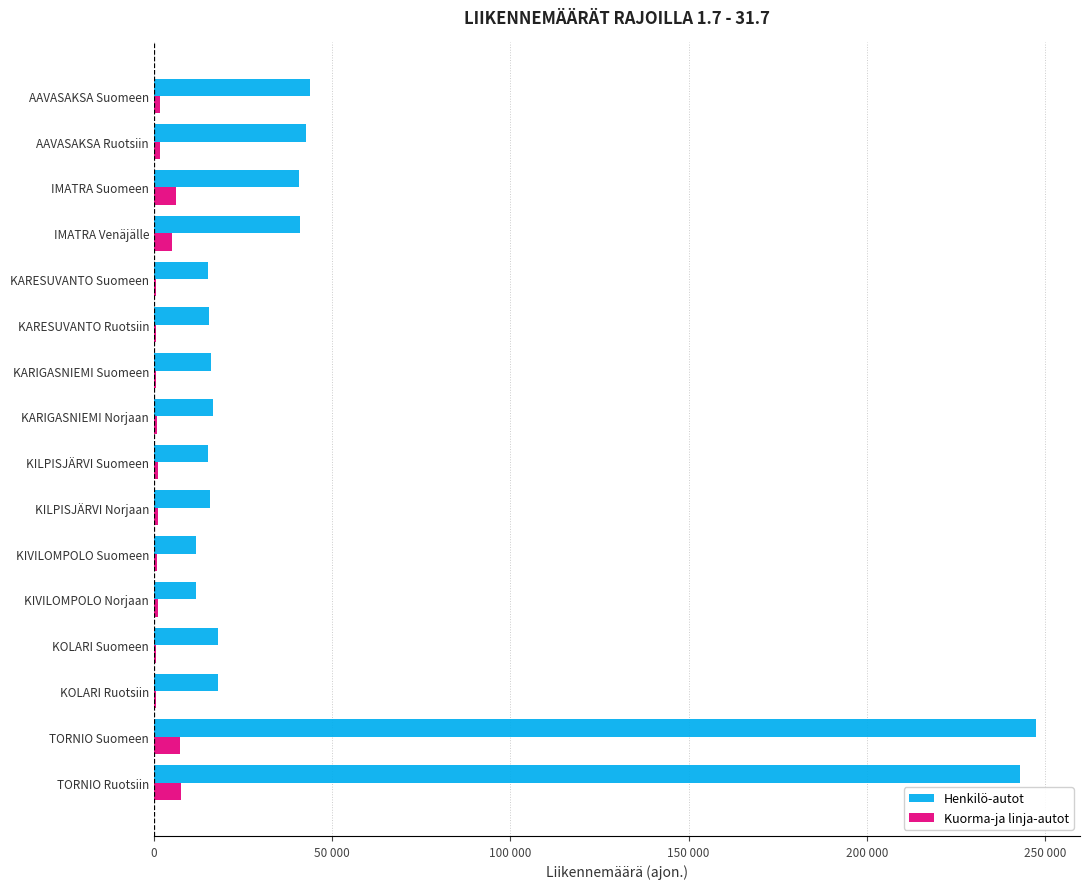

What is the maximum value shown in the chart?

247390